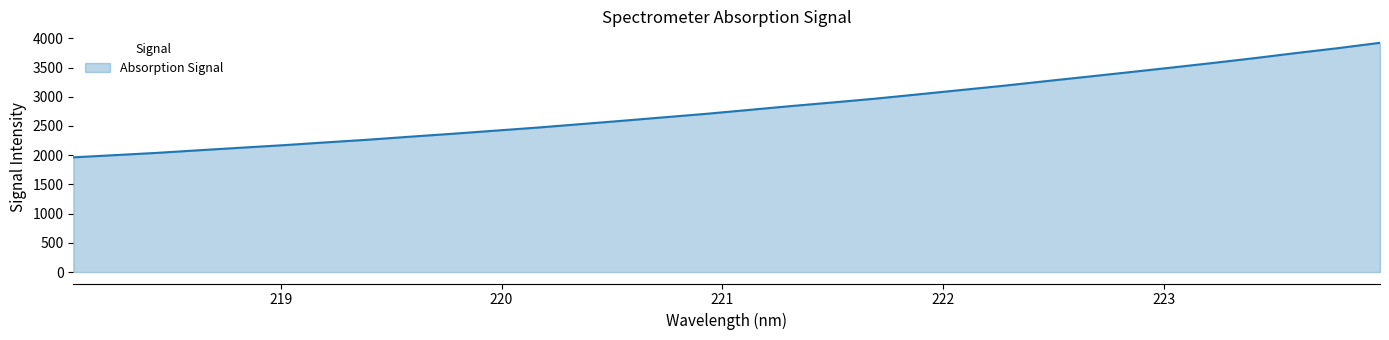

What is the difference between the maximum and minimum values?

1960.6